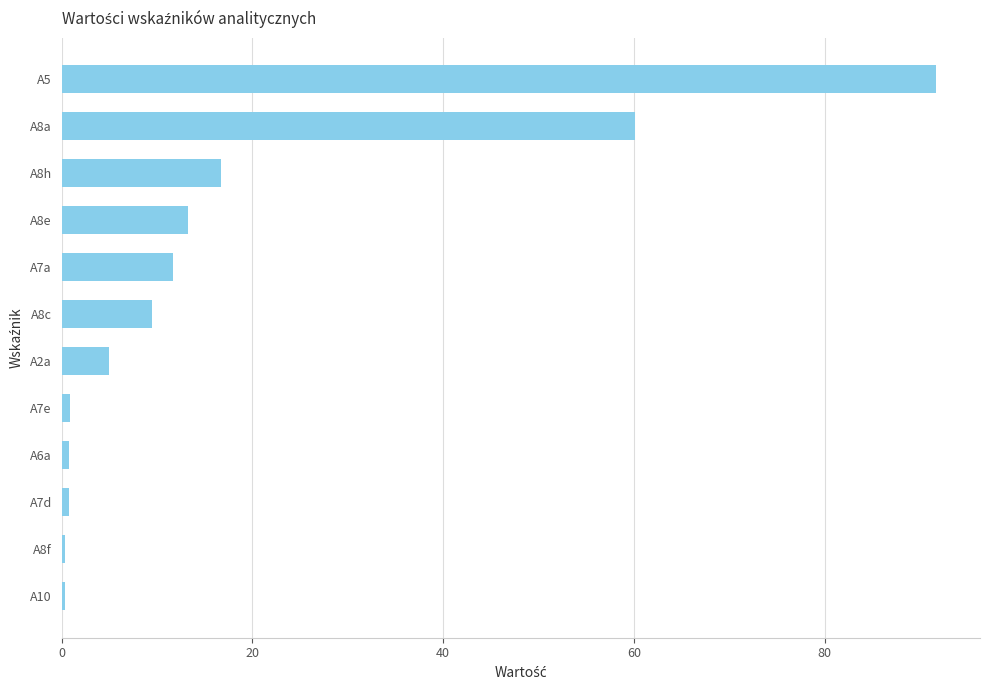

True or false: the data shows 5.0 at A2a.

True